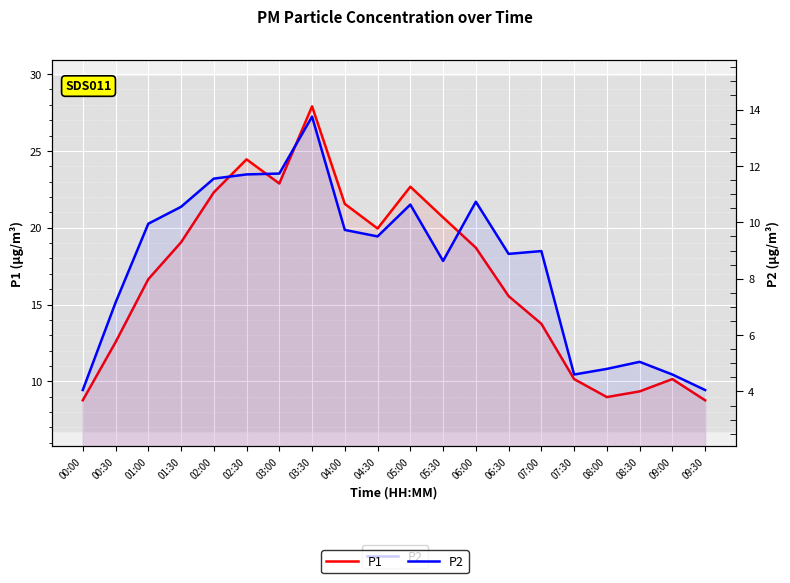

What is the average value of the P2 series?

8.5